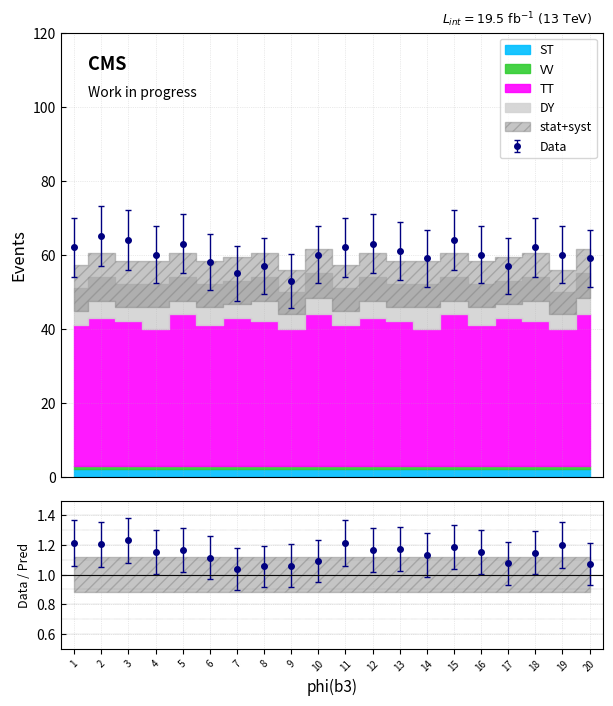

True or false: DY and TT cross at least once.

False